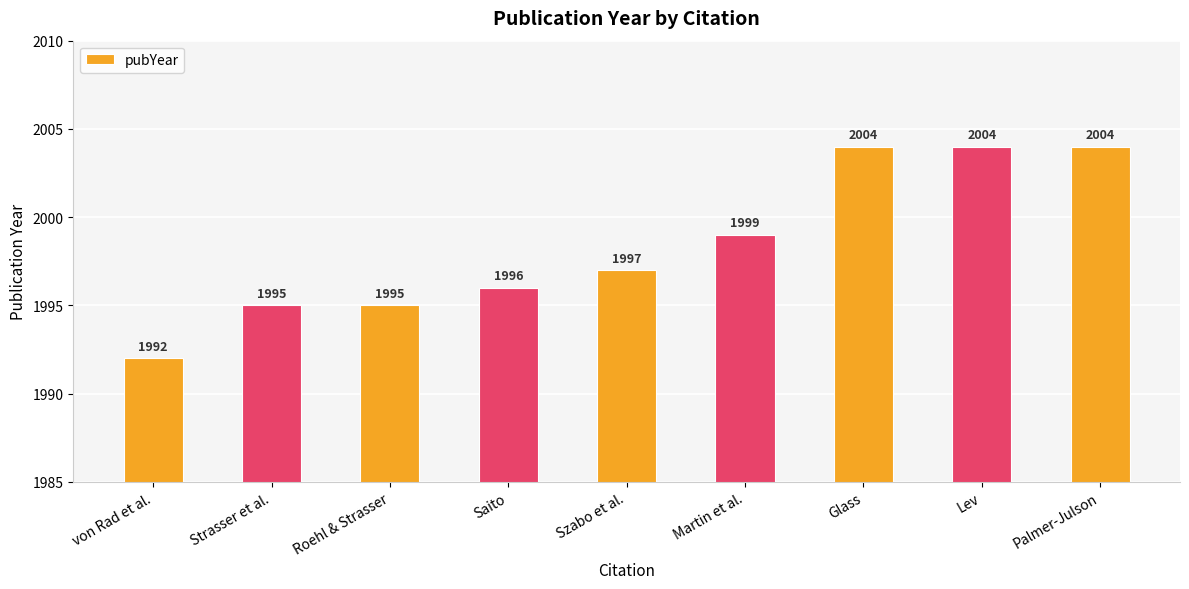

How many data points are less than 1997?

4